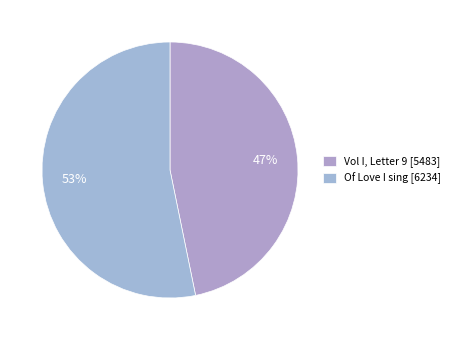

How many segments does this pie chart have?

2